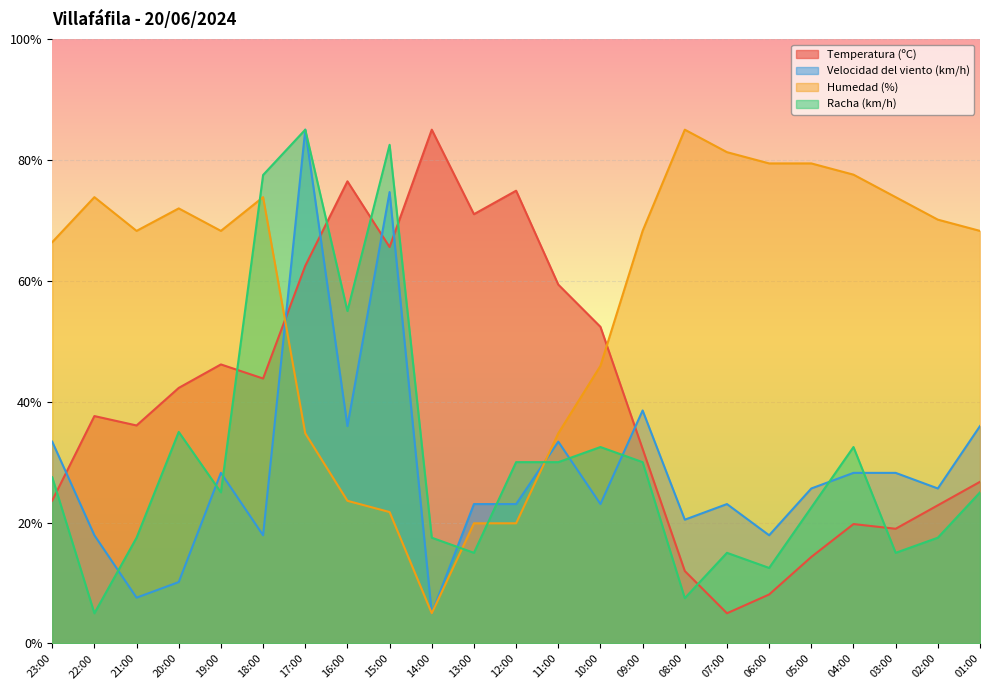

Reading left to right, transcribe all the data shown in this chart.

Temperatura (ºC): 23:00=23.6	22:00=37.6	21:00=36.1	20:00=42.3	19:00=46.2	18:00=43.8	17:00=62.5	16:00=76.5	15:00=65.6	14:00=85.0	13:00=71.0	12:00=74.9	11:00=59.4	10:00=52.4	09:00=32.2	08:00=12.0	07:00=5.0	06:00=8.1	05:00=14.3	04:00=19.8	03:00=19.0	02:00=22.9	01:00=26.7
Velocidad del viento (km/h): 23:00=33.4	22:00=17.9	21:00=7.6	20:00=10.2	19:00=28.2	18:00=17.9	17:00=85.0	16:00=36.0	15:00=74.7	14:00=5.0	13:00=23.1	12:00=23.1	11:00=33.4	10:00=23.1	09:00=38.5	08:00=20.5	07:00=23.1	06:00=17.9	05:00=25.6	04:00=28.2	03:00=28.2	02:00=25.6	01:00=36.0
Humedad (%): 23:00=66.4	22:00=73.8	21:00=68.3	20:00=72.0	19:00=68.3	18:00=73.8	17:00=34.8	16:00=23.6	15:00=21.7	14:00=5.0	13:00=19.9	12:00=19.9	11:00=34.8	10:00=45.9	09:00=68.3	08:00=85.0	07:00=81.3	06:00=79.4	05:00=79.4	04:00=77.6	03:00=73.8	02:00=70.1	01:00=68.3
Racha (km/h): 23:00=27.5	22:00=5.0	21:00=17.5	20:00=35.0	19:00=25.0	18:00=77.5	17:00=85.0	16:00=55.0	15:00=82.5	14:00=17.5	13:00=15.0	12:00=30.0	11:00=30.0	10:00=32.5	09:00=30.0	08:00=7.5	07:00=15.0	06:00=12.5	05:00=22.5	04:00=32.5	03:00=15.0	02:00=17.5	01:00=25.0